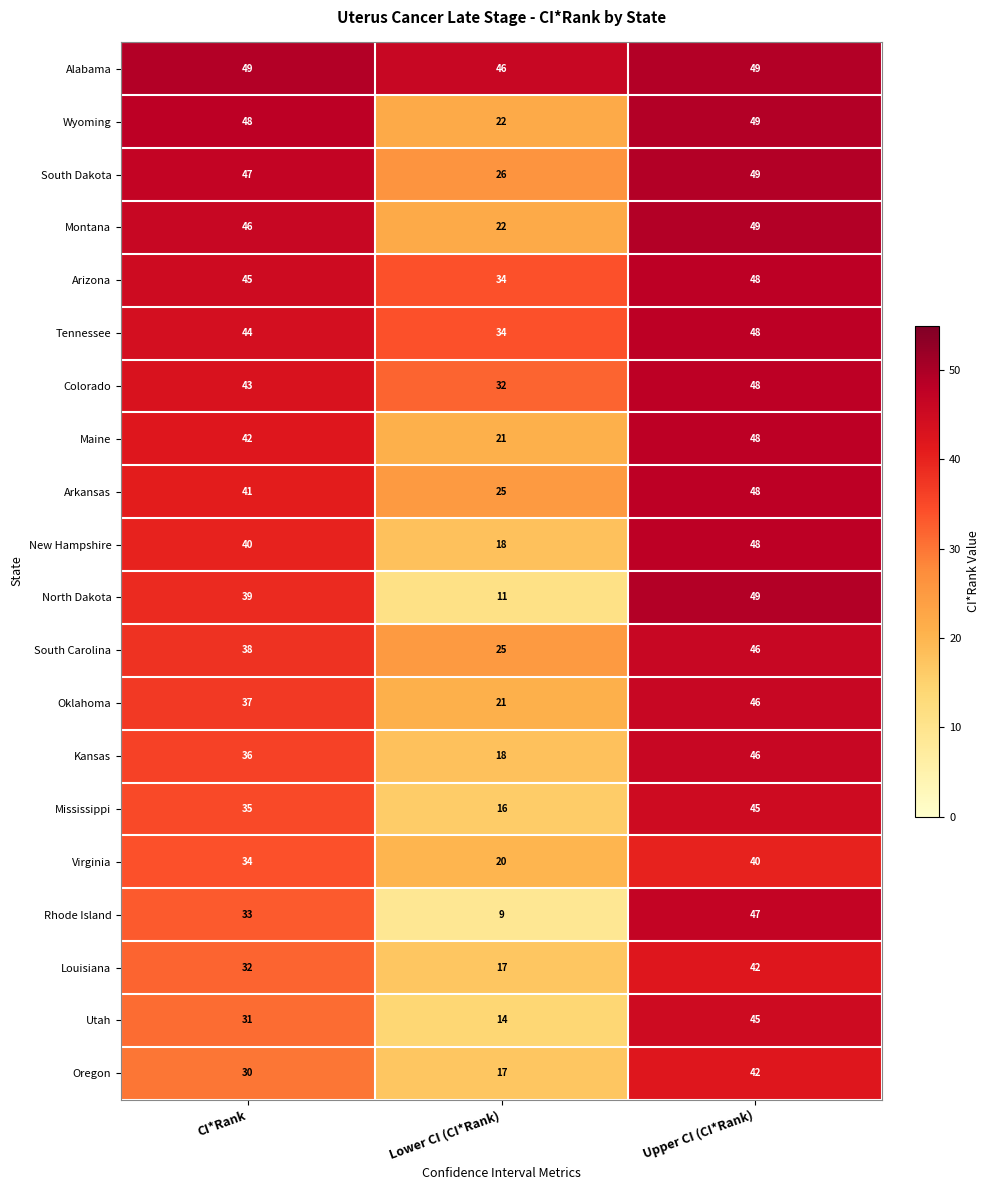

How many series are shown in this chart?

20